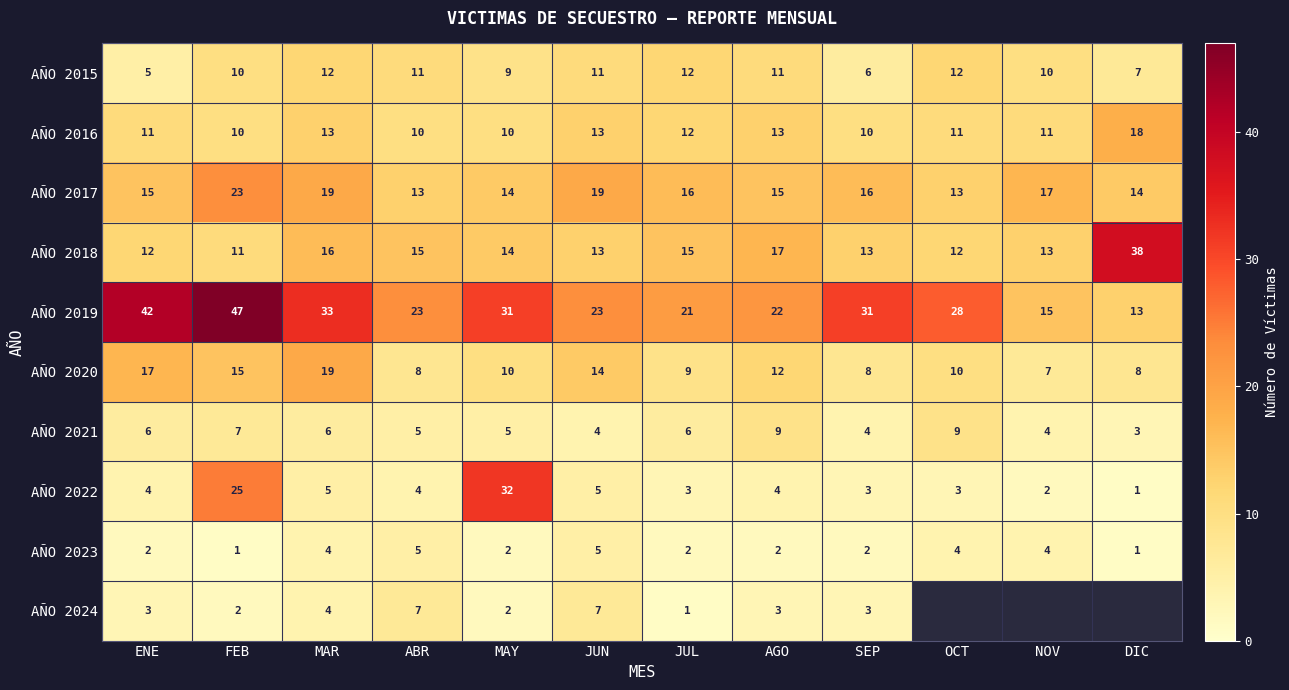

At which label does AÑO 2023 first exceed 2?

MAR